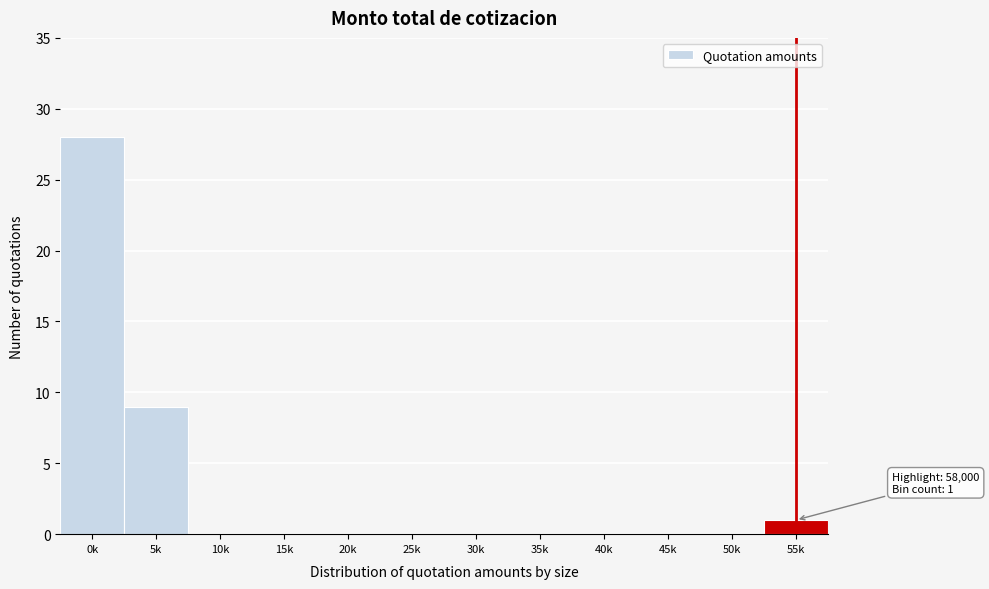

Reading left to right, transcribe all the data shown in this chart.

0k=28	5k=9	10k=0	15k=0	20k=0	25k=0	30k=0	35k=0	40k=0	45k=0	50k=0	55k=1